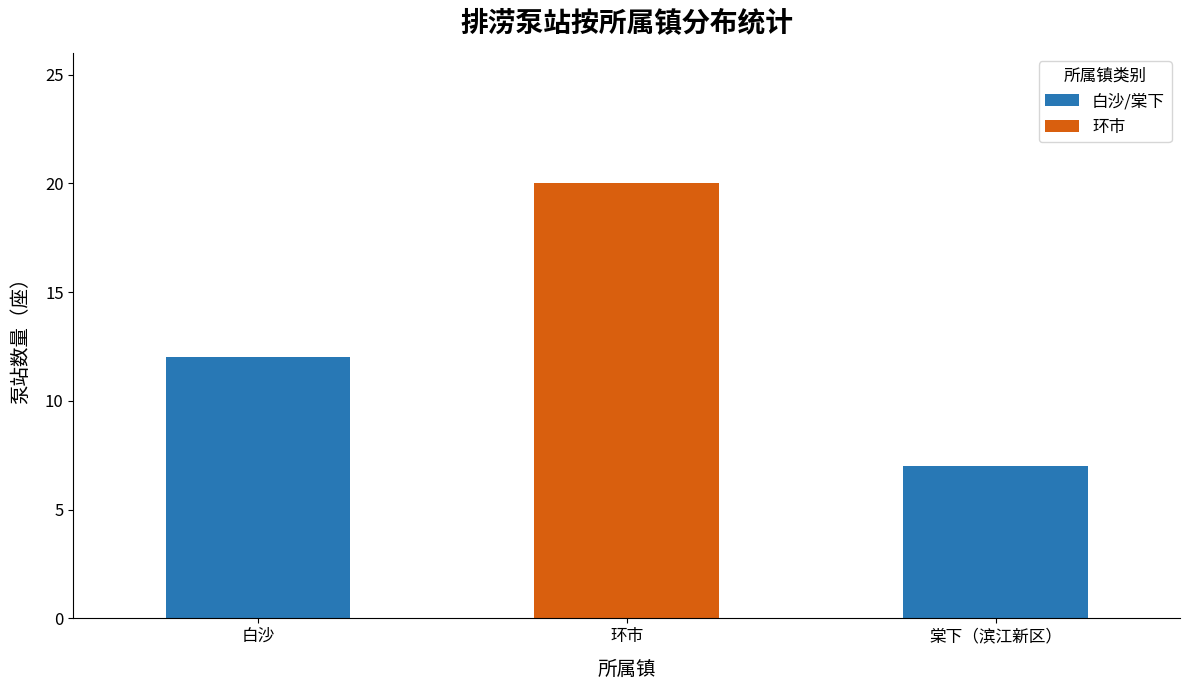

Read the value at 白沙.

12